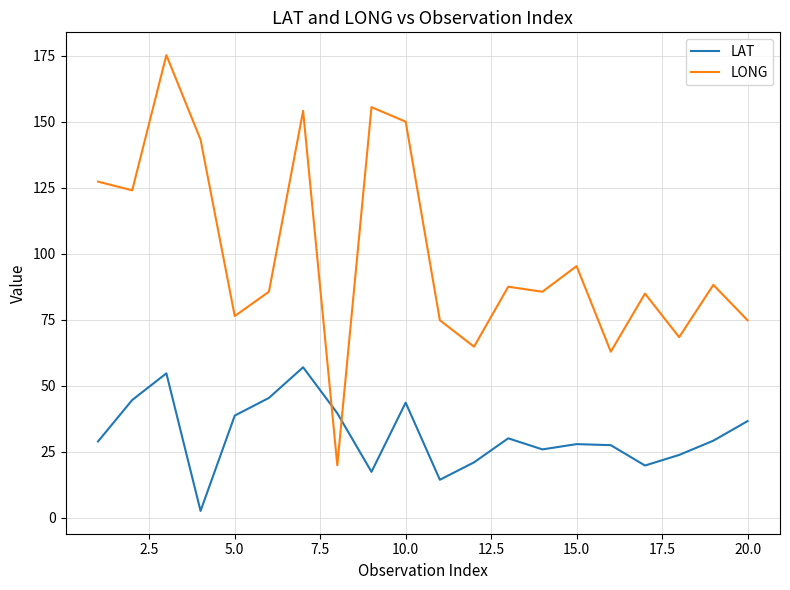

Rank the series by their maximum value, from lowest to highest.

LAT, LONG